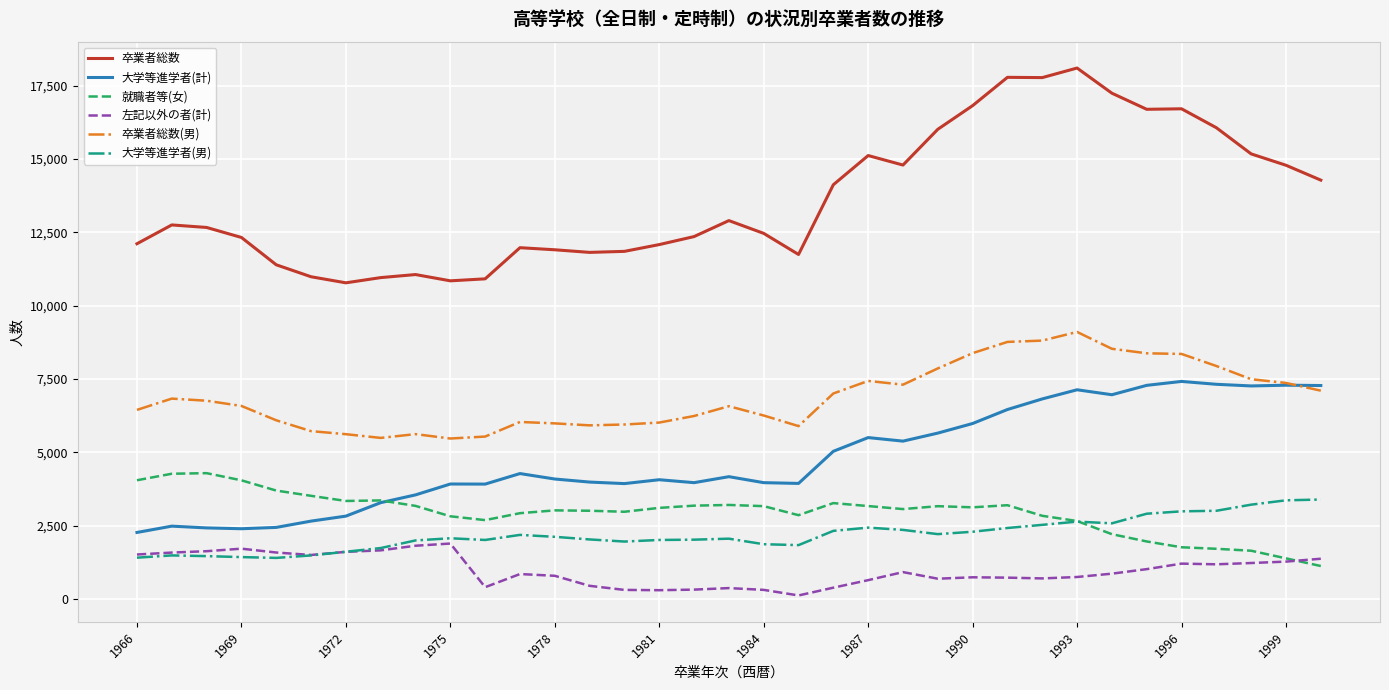

Which series has the widest spread of values?

卒業者総数